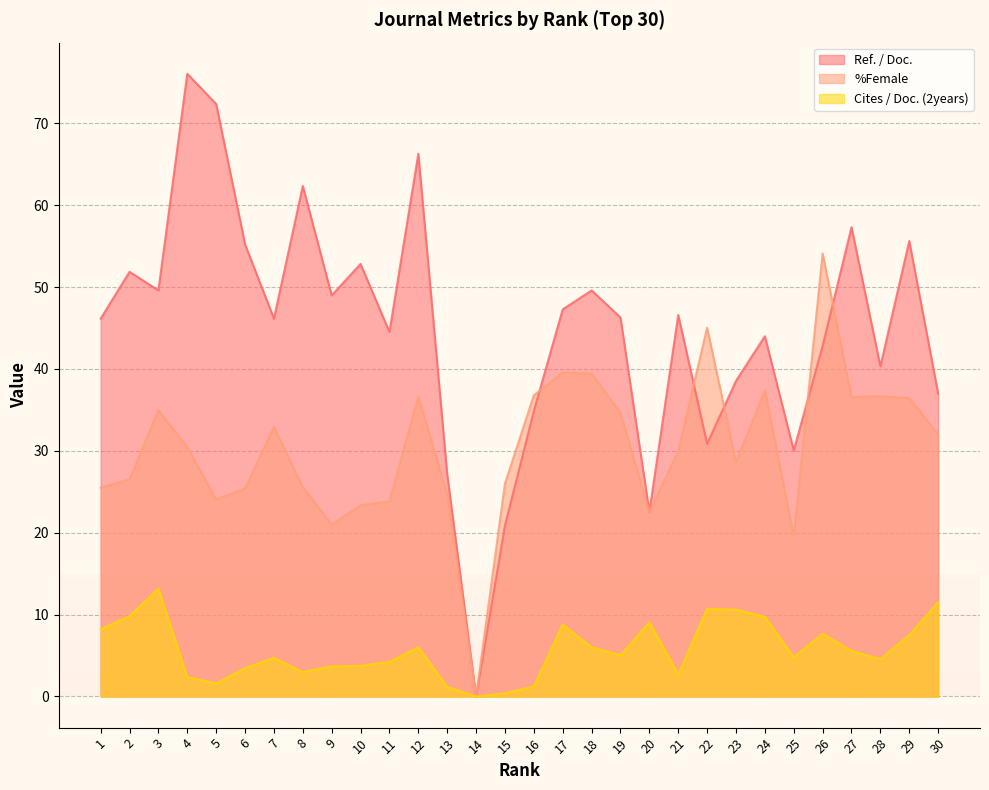

True or false: %Female and Ref. / Doc. cross at least once.

True